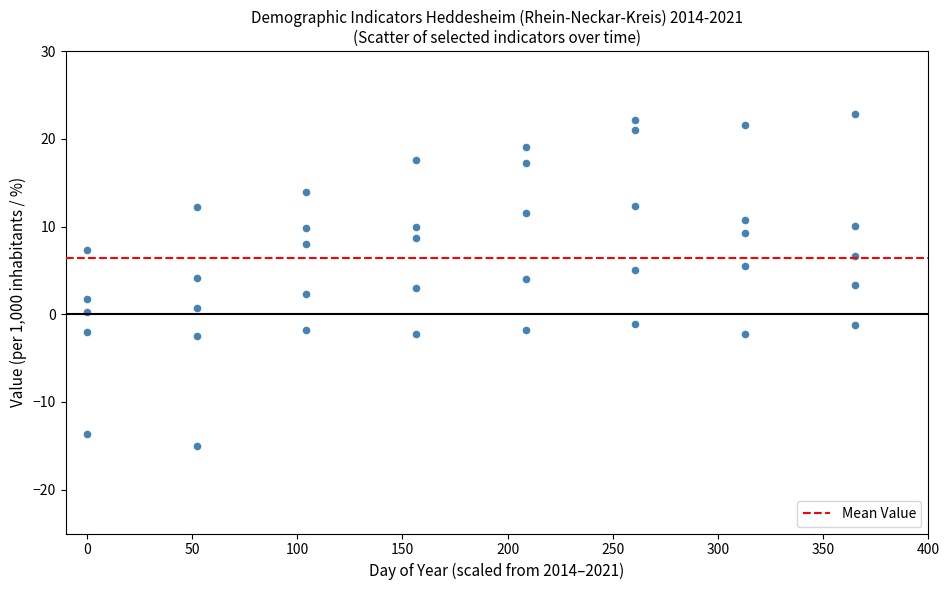

How many data points are displayed?

40